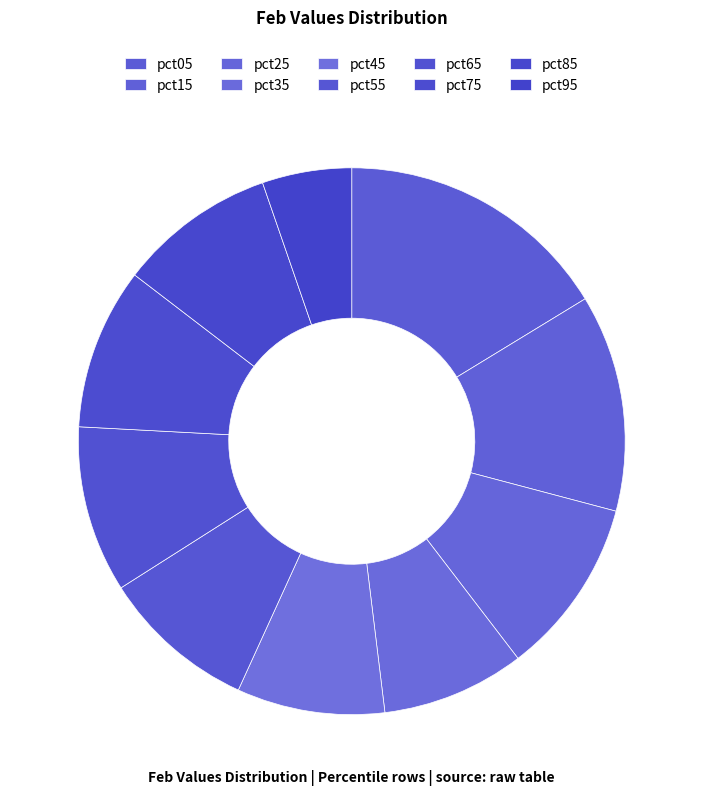

Does pct85 account for over 50% of the chart?

No